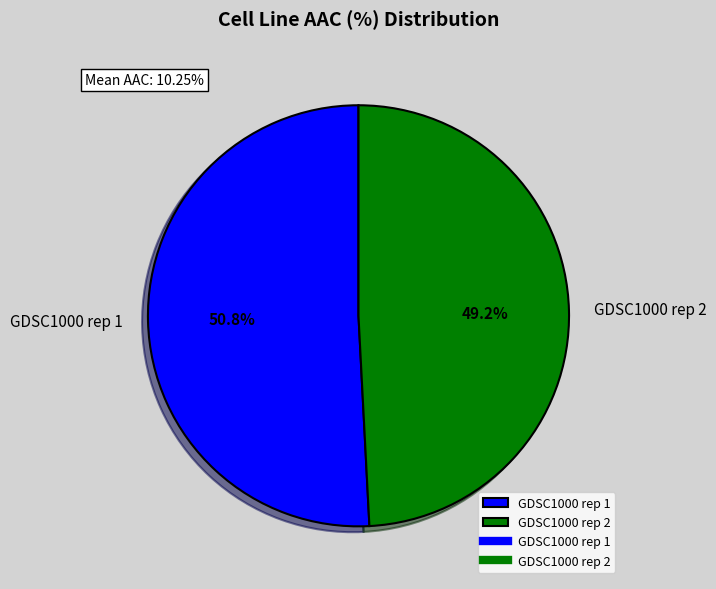

What portion of the pie excludes GDSC1000 rep 1?

49.2%